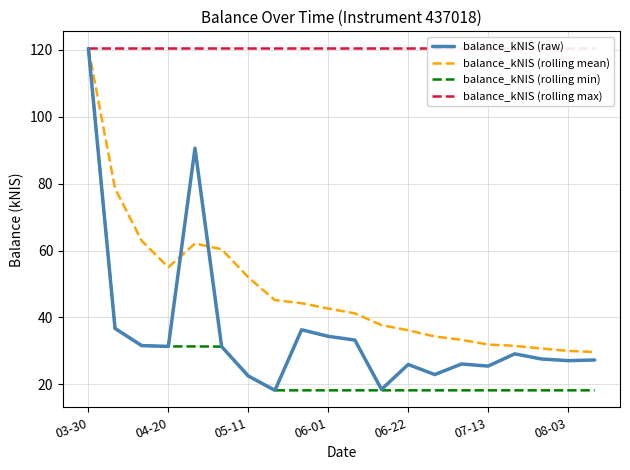

Is it true that balance_kNIS (rolling min) equals 18.2 at 07-13?

True